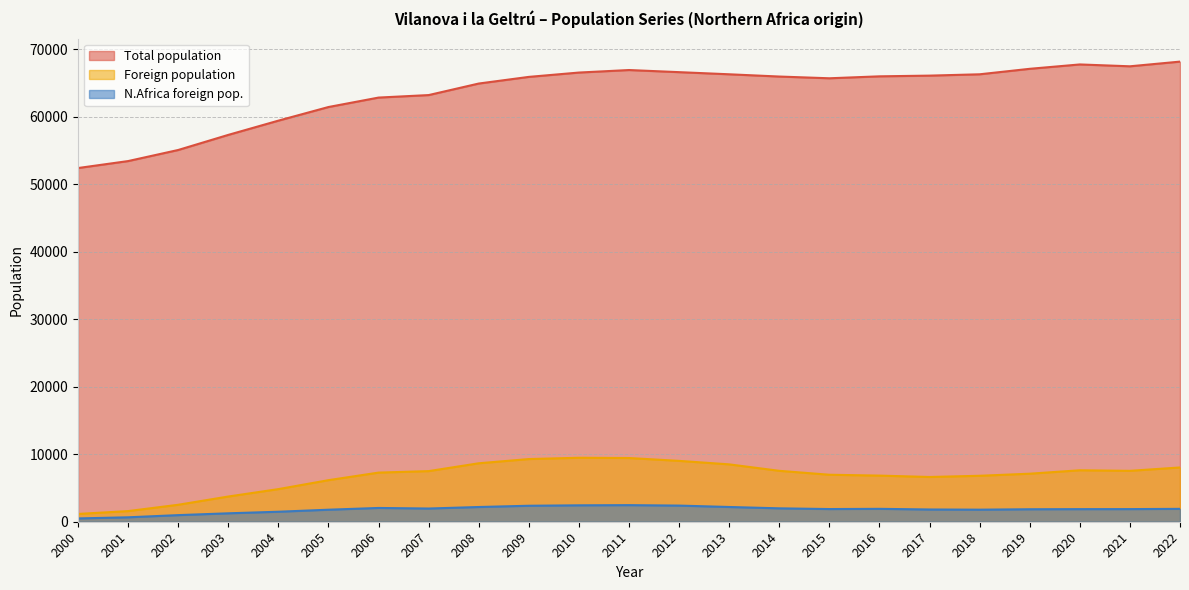

Does the chart display data point markers on the line(s)?

No